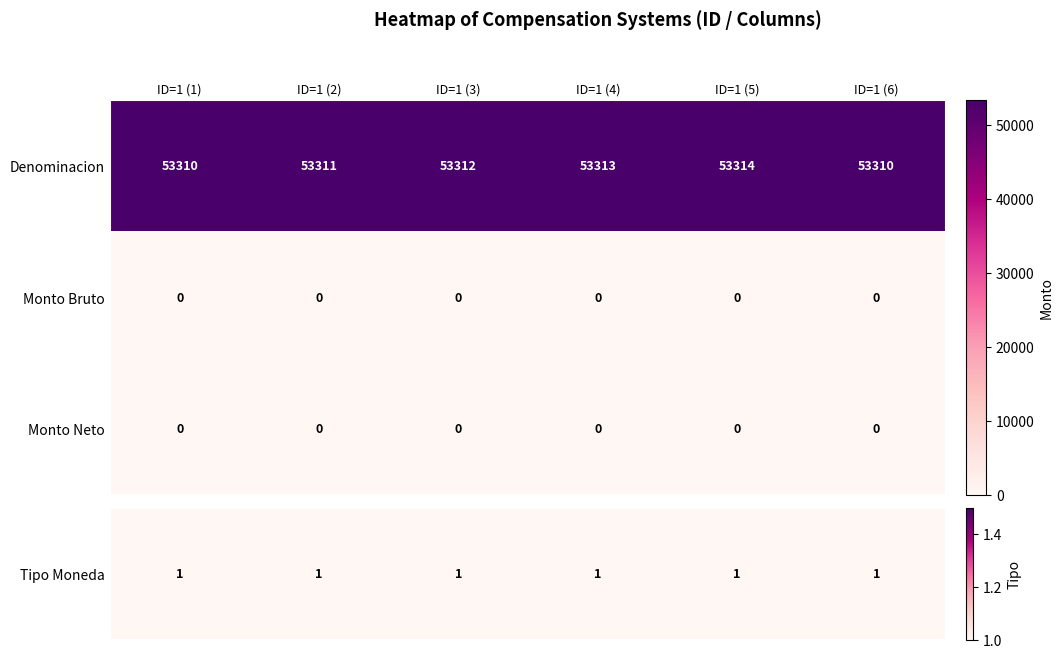

What is the greatest value displayed?

53314